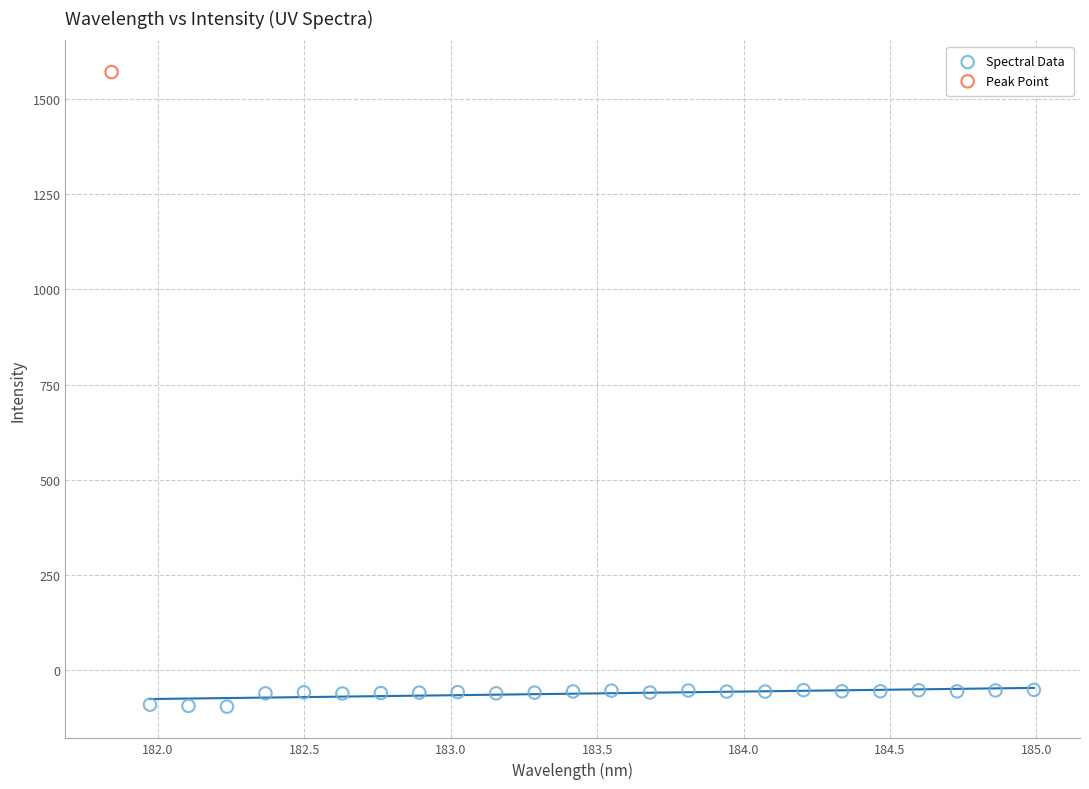

What are all the series names shown in the legend?

Spectral Data, Peak Point